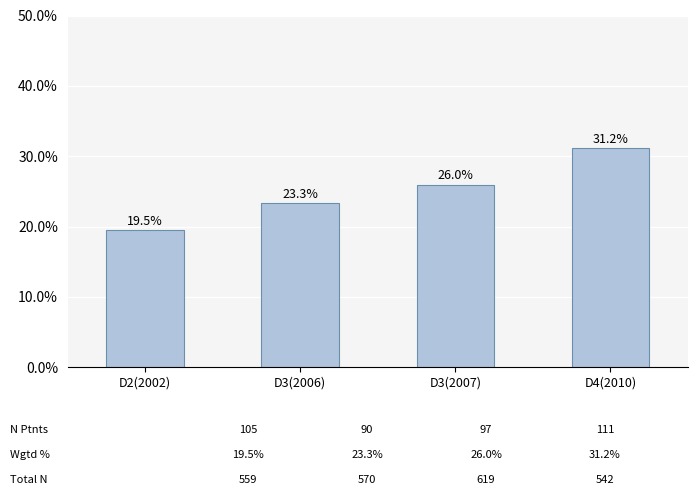

What is the approximate value at D2(2002)?

19.5